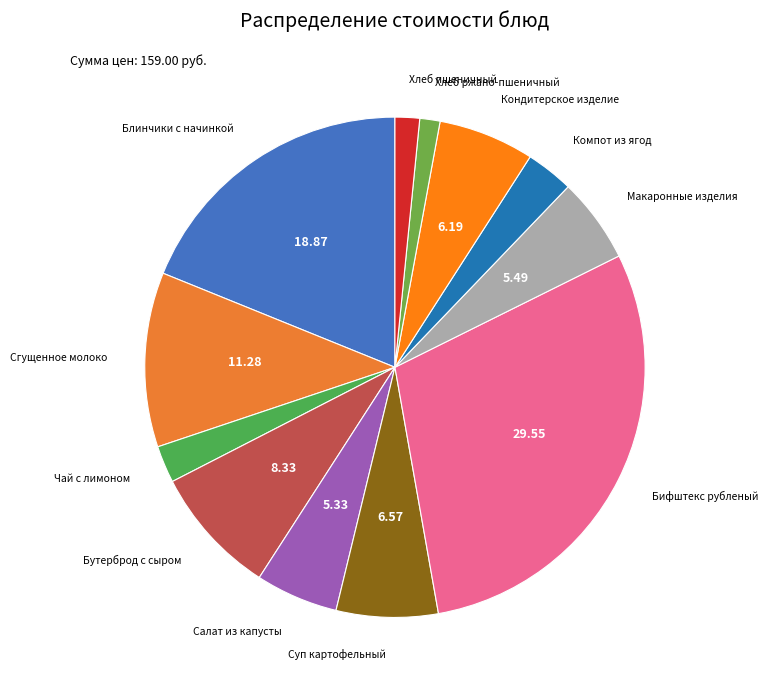

How many slices are in this pie chart?

12